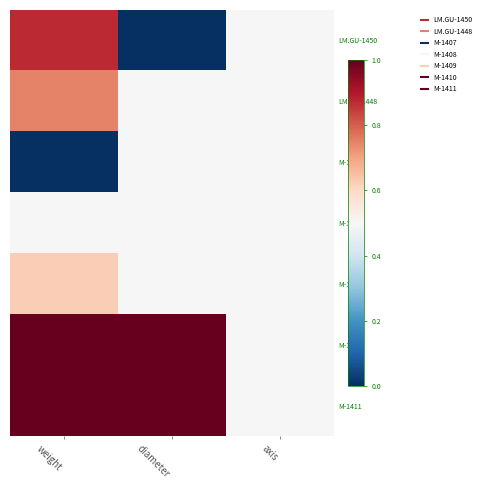

List the series in order of their peak value, highest first.

M-1410, M-1411, LM.GU-1450, LM.GU-1448, M-1409, M-1407, M-1408